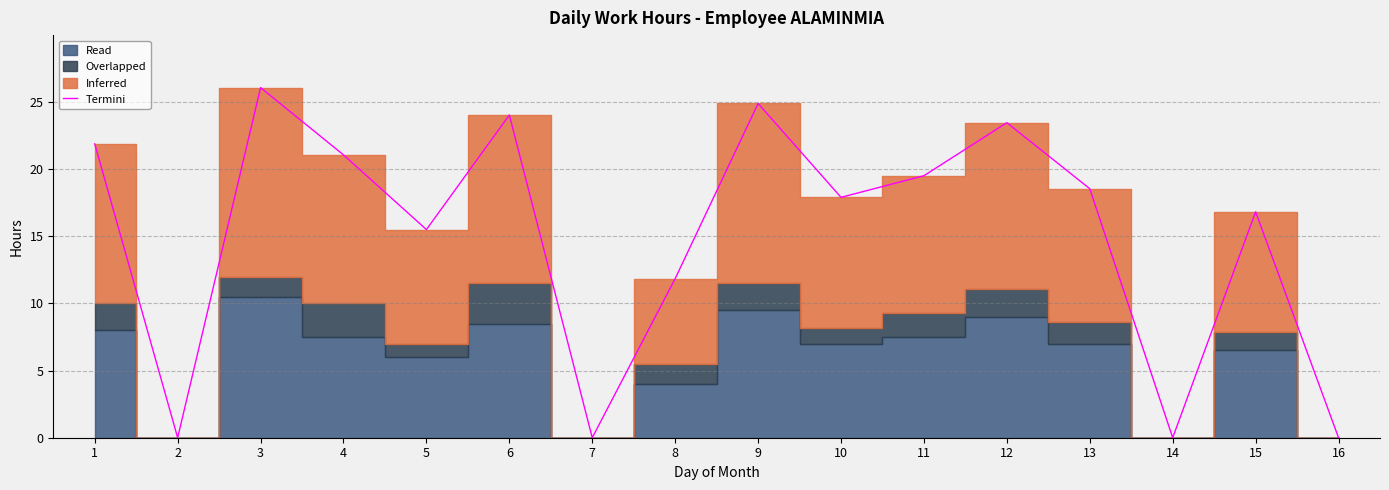

At which category does the chart reach its peak across all series?

3